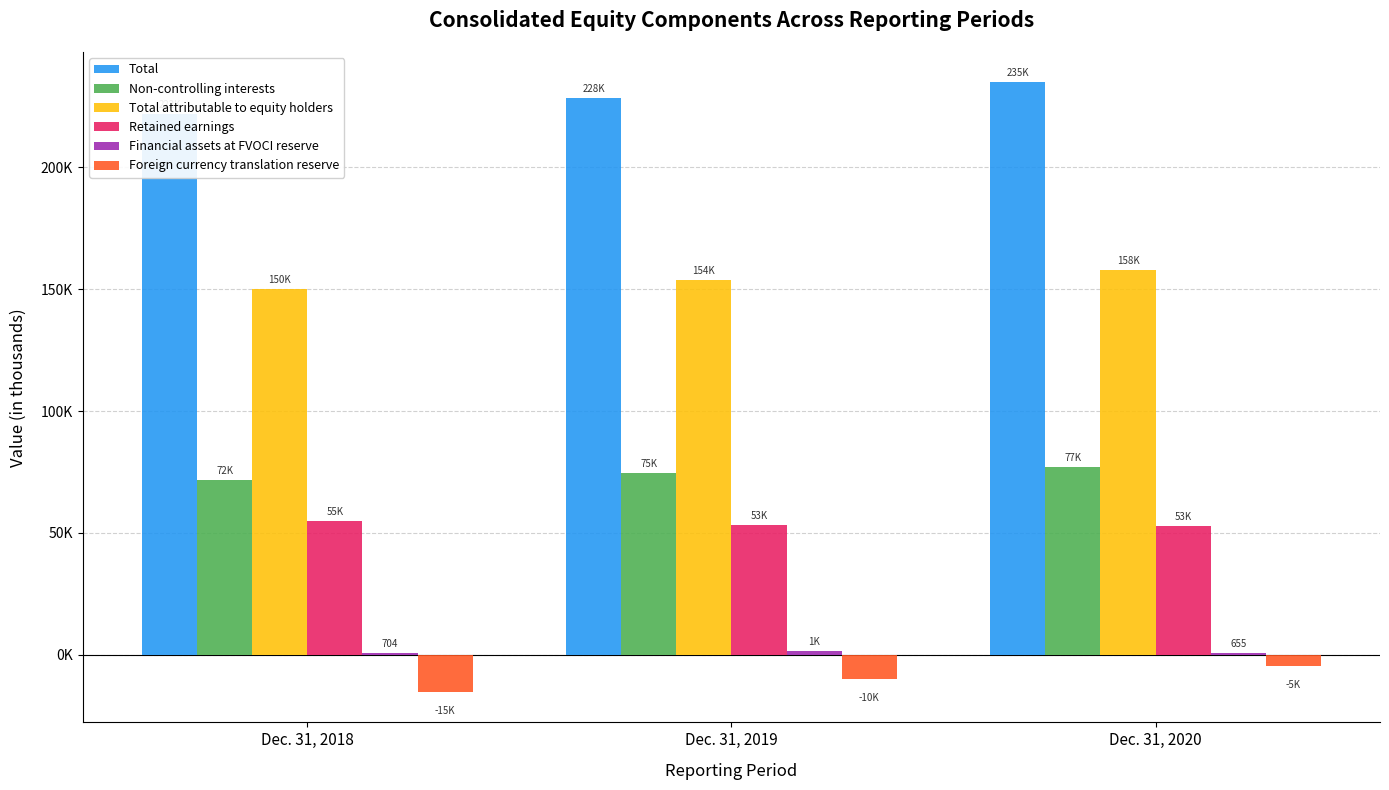

Count the Retained earnings values in the range 52832 to 55016.

3